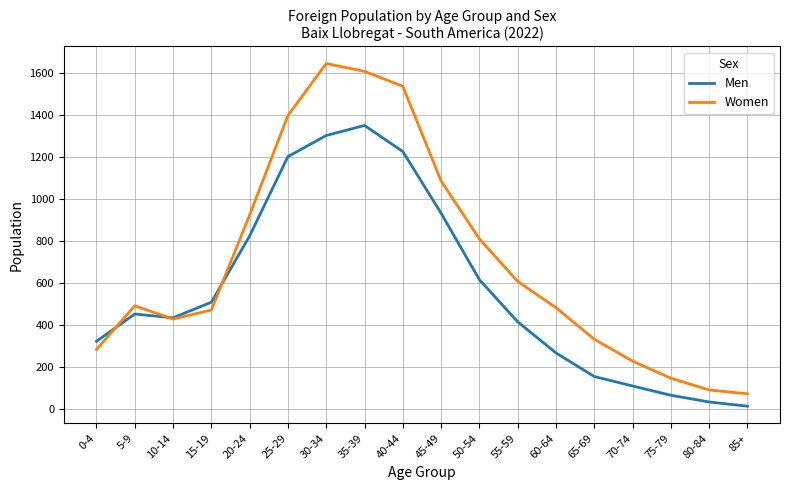

What is the difference between the Women values at 45-49 and 0-4?

801